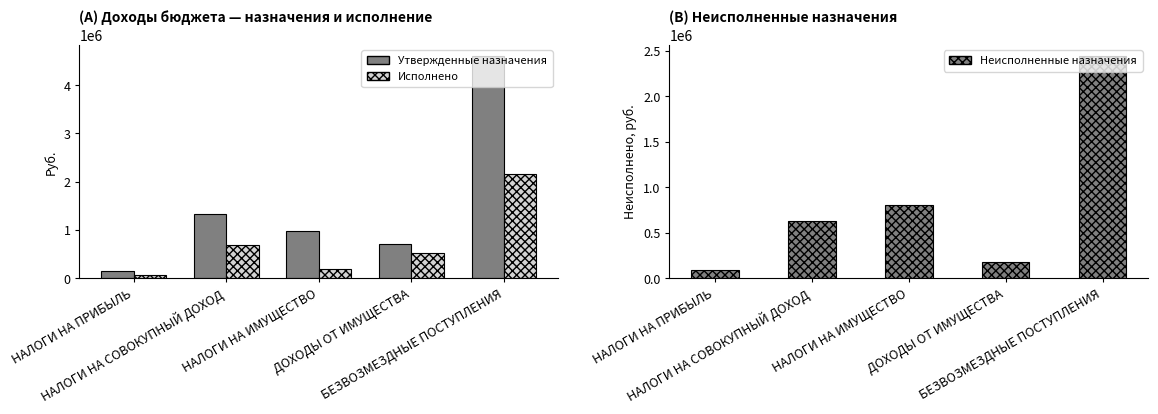

At how many categories does at least one series exceed 4404067?

1